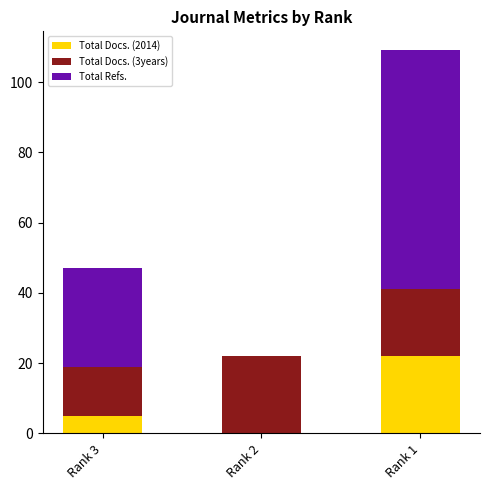

What is the highest value of the Total Docs. (2014) series?

22